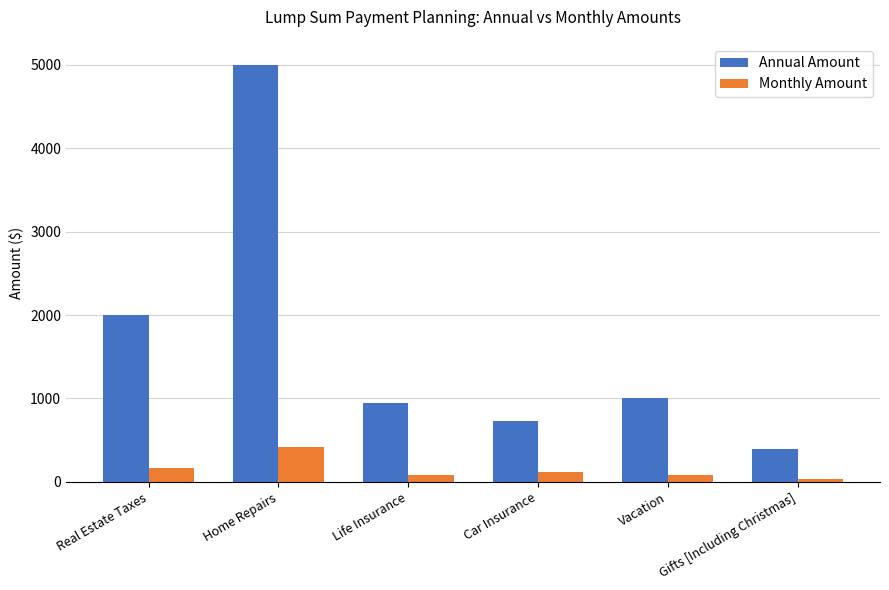

Which series changed the most between Vacation and Gifts [Including Christmas]?

Annual Amount